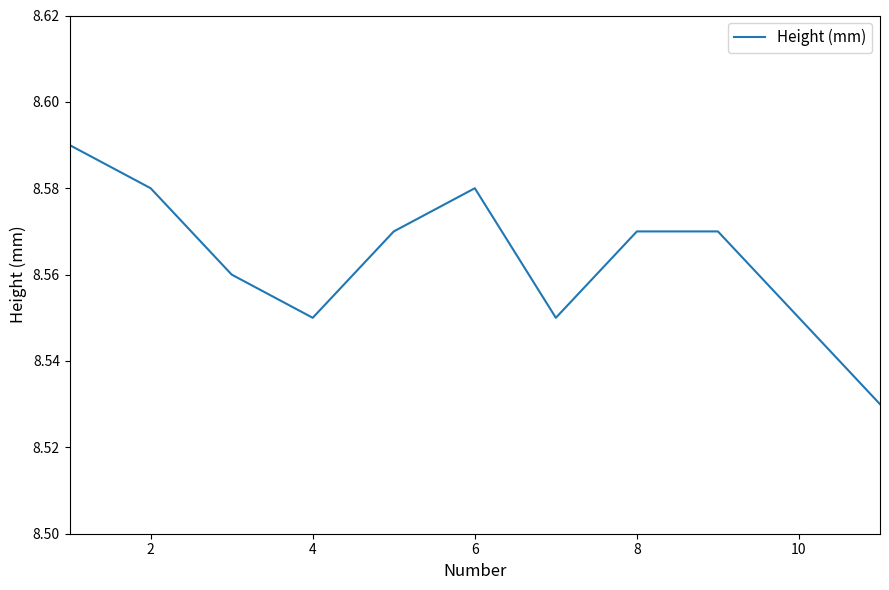

How many lines are shown in the chart?

1